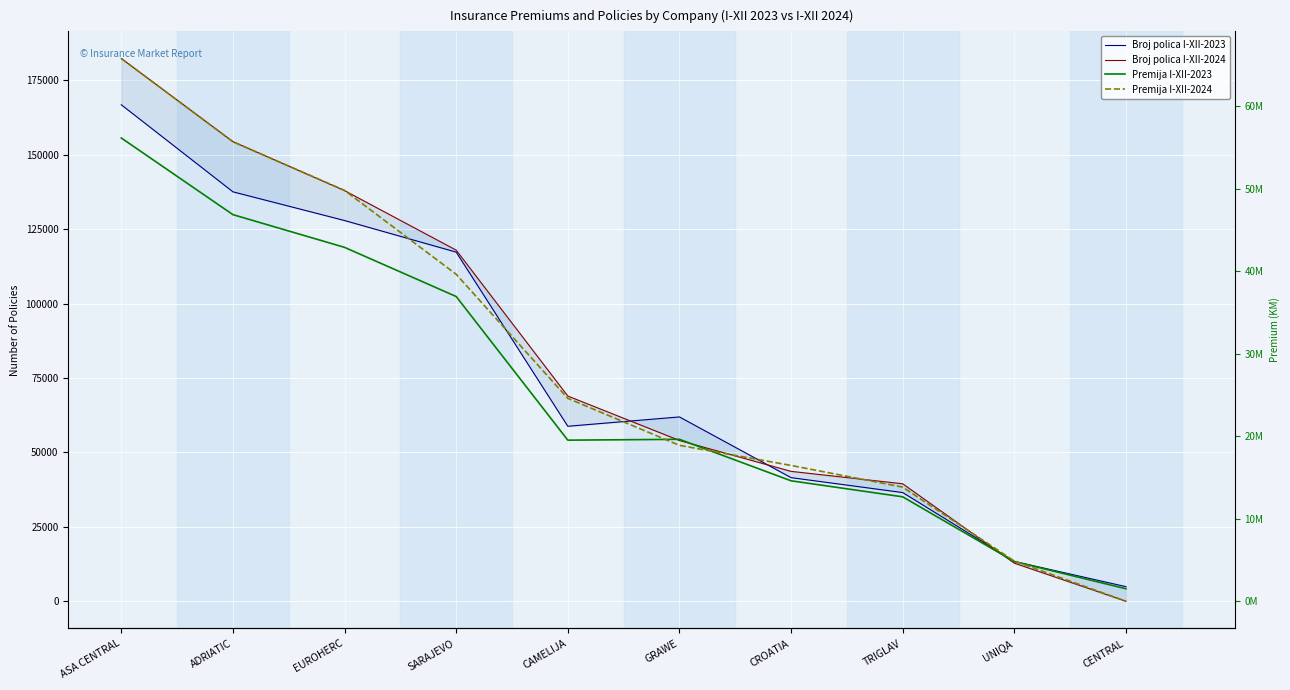

True or false: Premija I-XII-2023 and Broj polica I-XII-2023 intersect in this chart.

False